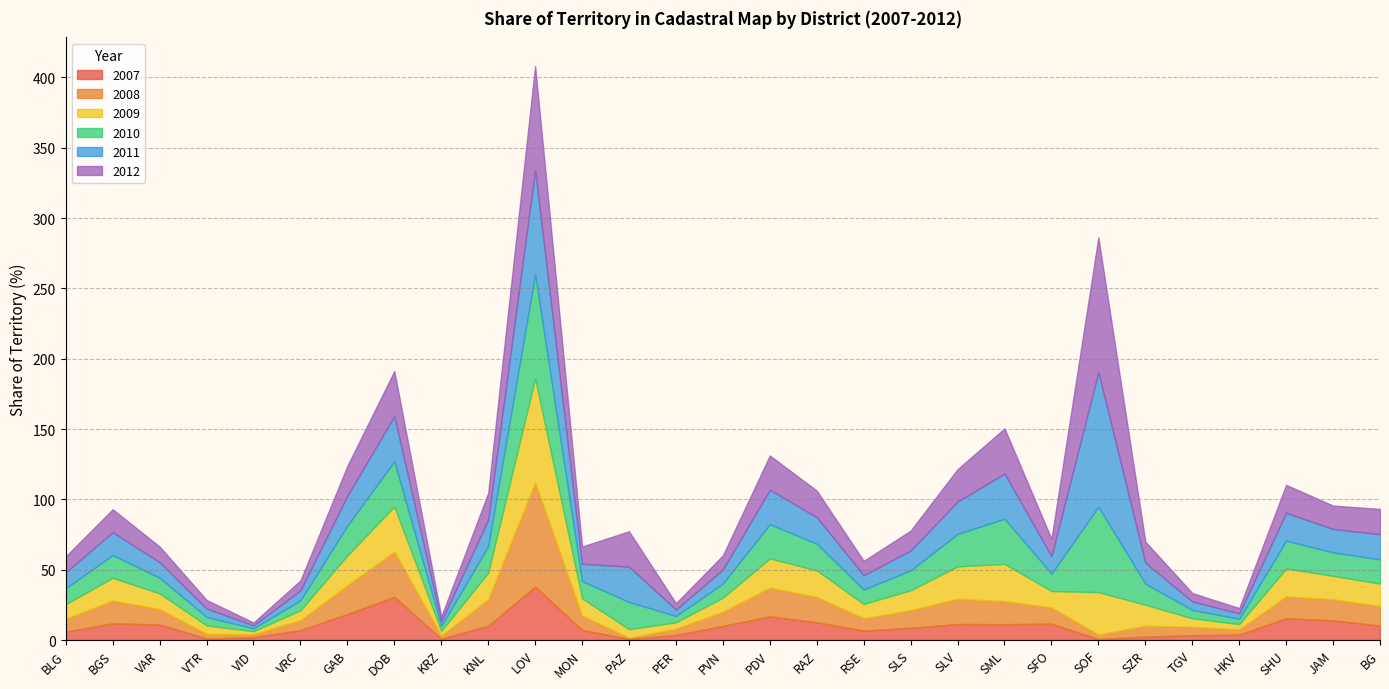

What is the label of the 11th point from the right?

SLS